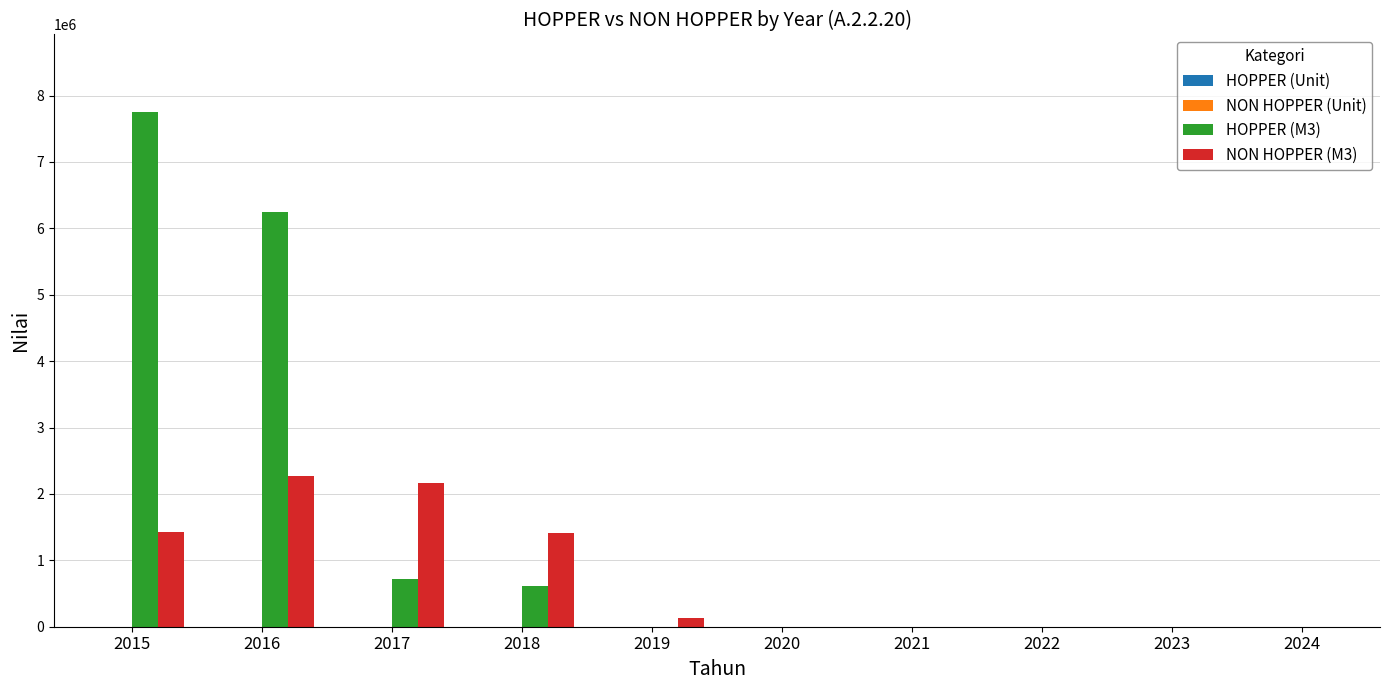

What is the maximum value shown in the chart?

7755685